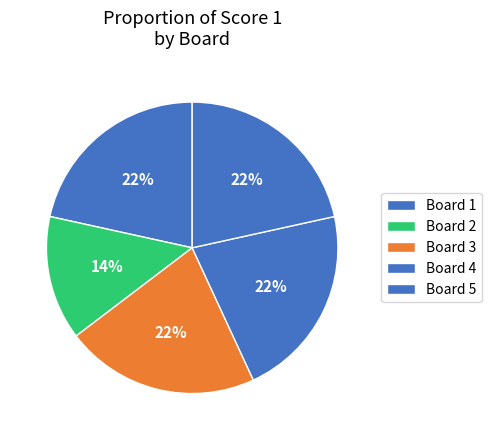

What percentage is the Board 2 slice, to the nearest percent?

14%